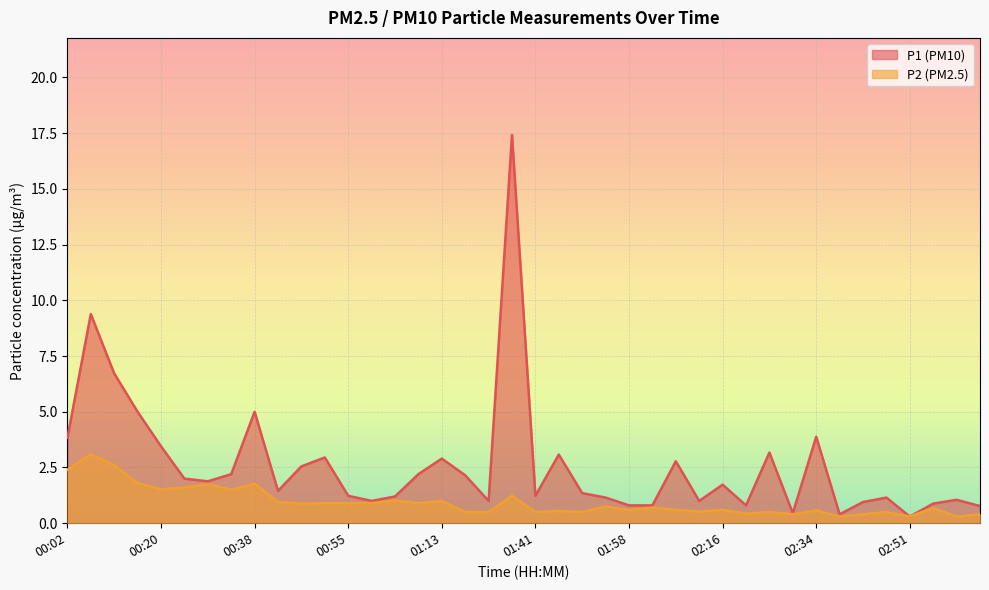

At which category is the sum across all series the highest?

01:36